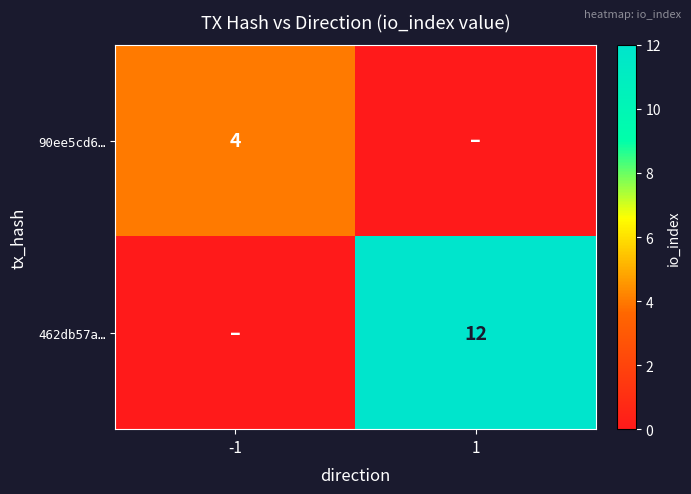

The value of 90ee5cd6… at -1 is 5. True or false?

False